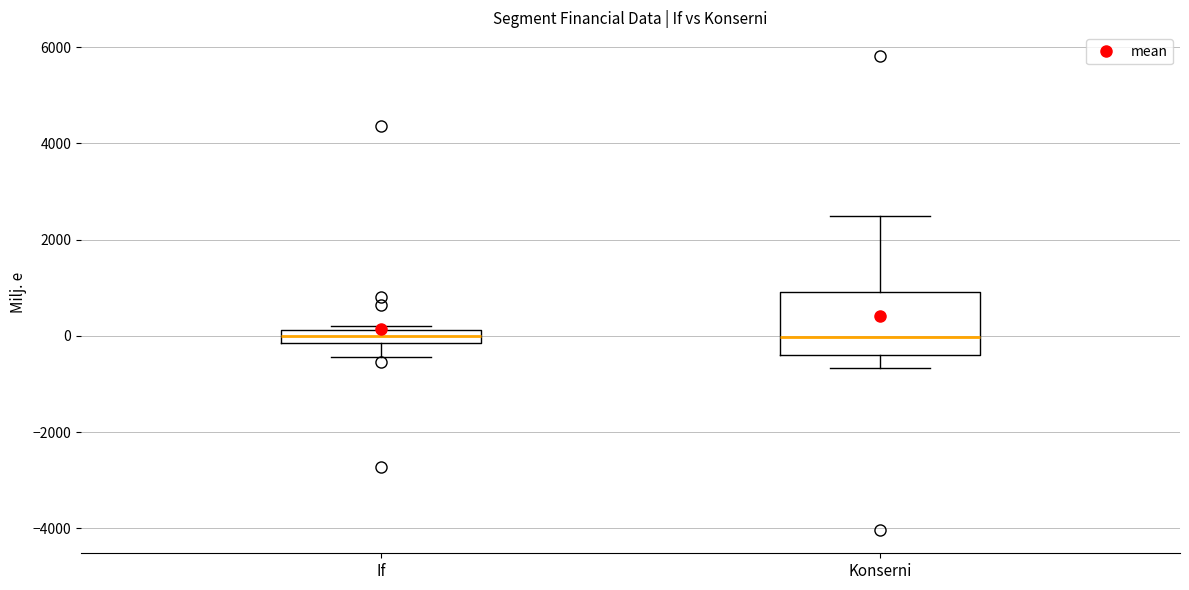

Where does the upper whisker of the box for Konserni end on the y-axis? The values are not printed on the chart, so give them approximately, as read against the axis.

2400